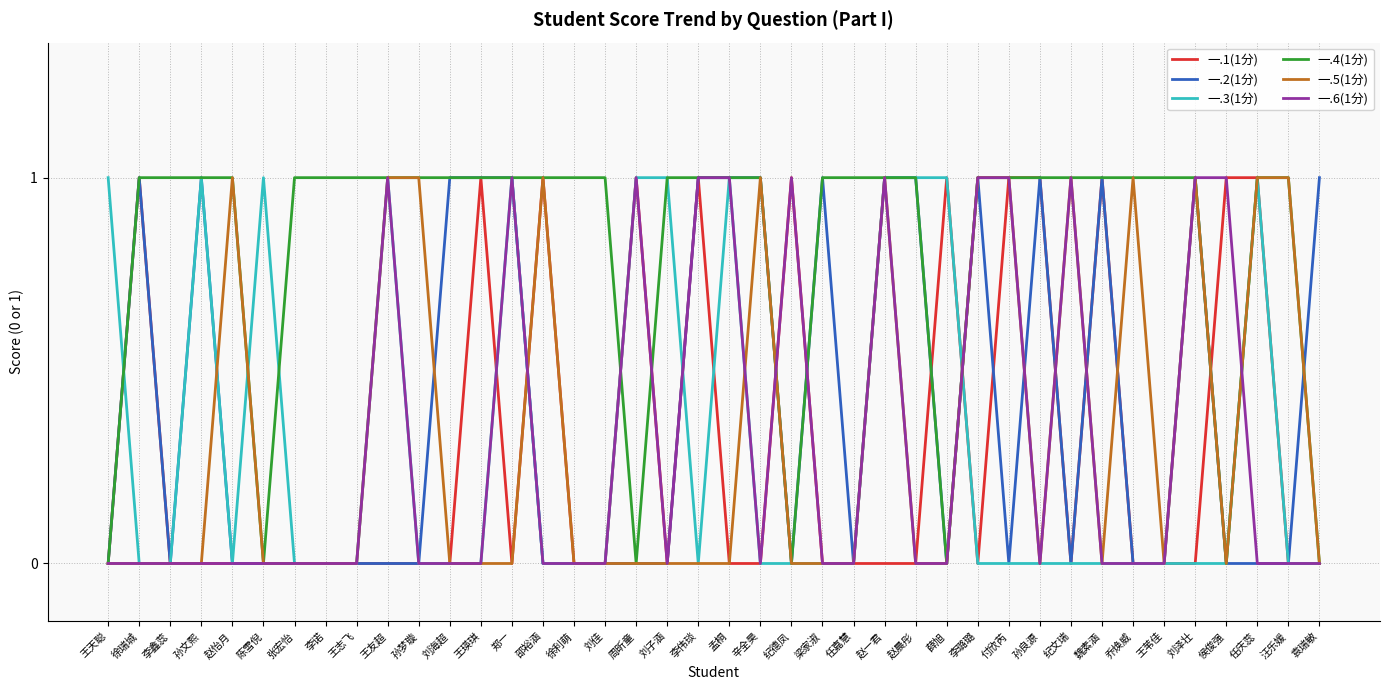

Is the value of 一.2(1分) at 孙梦璇 greater than the value of 一.4(1分) at 刘佳?

No